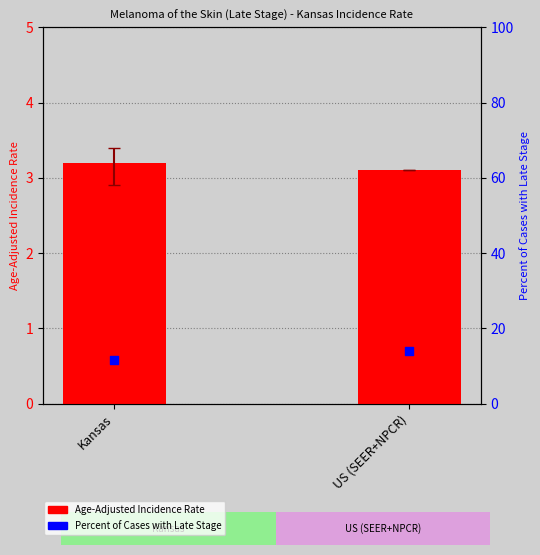

Which series has the largest total across all categories?

Percent of Cases with Late Stage